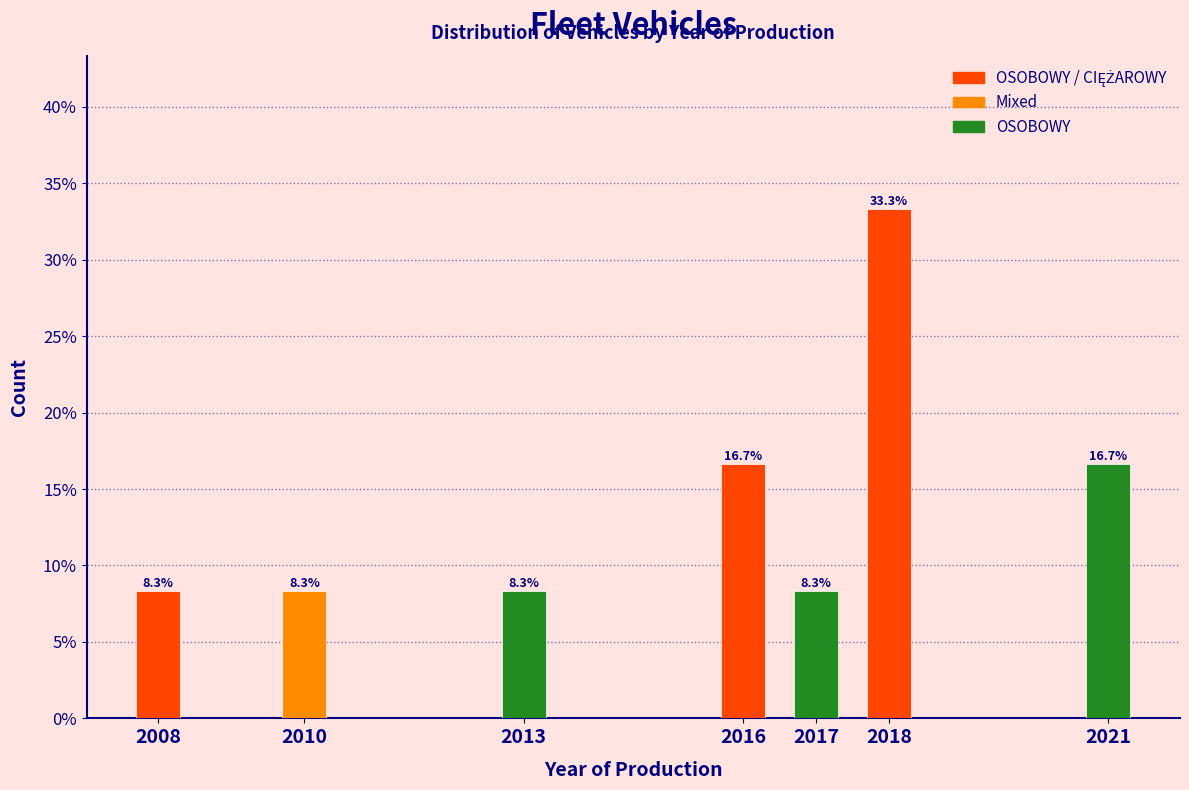

Reading left to right, extract all data points from this chart.

8.3	8.3	8.3	16.7	8.3	33.3	16.7